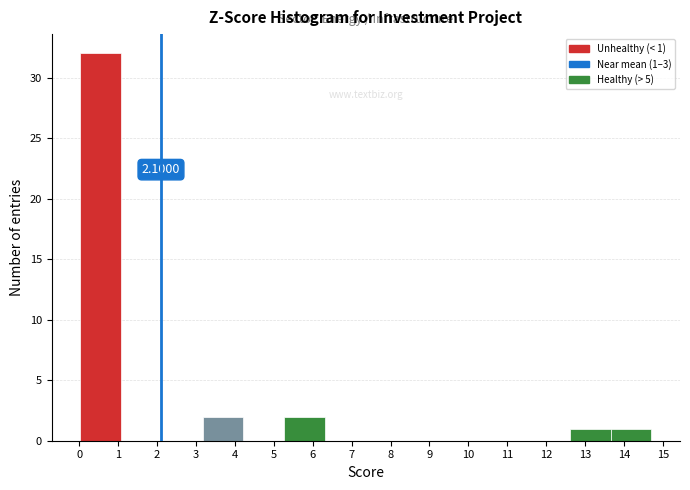

Over which range of the x-axis is the bar tallest?

0.0 to 1.1